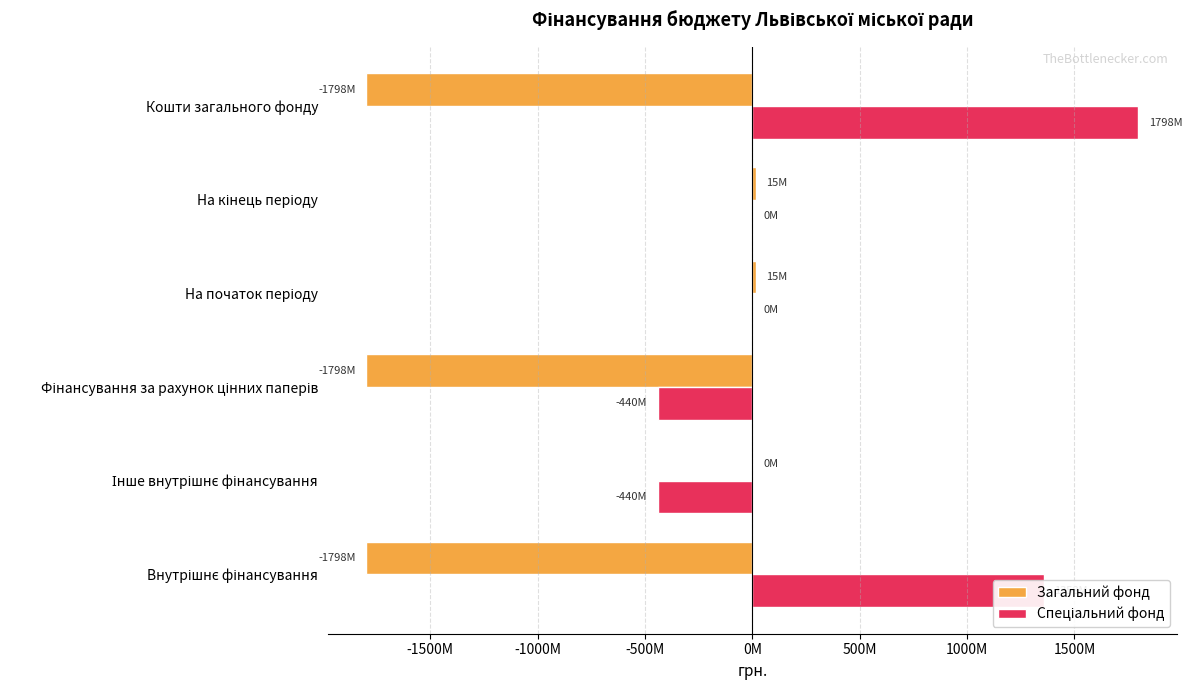

What position from the left is На кінець періоду?

5